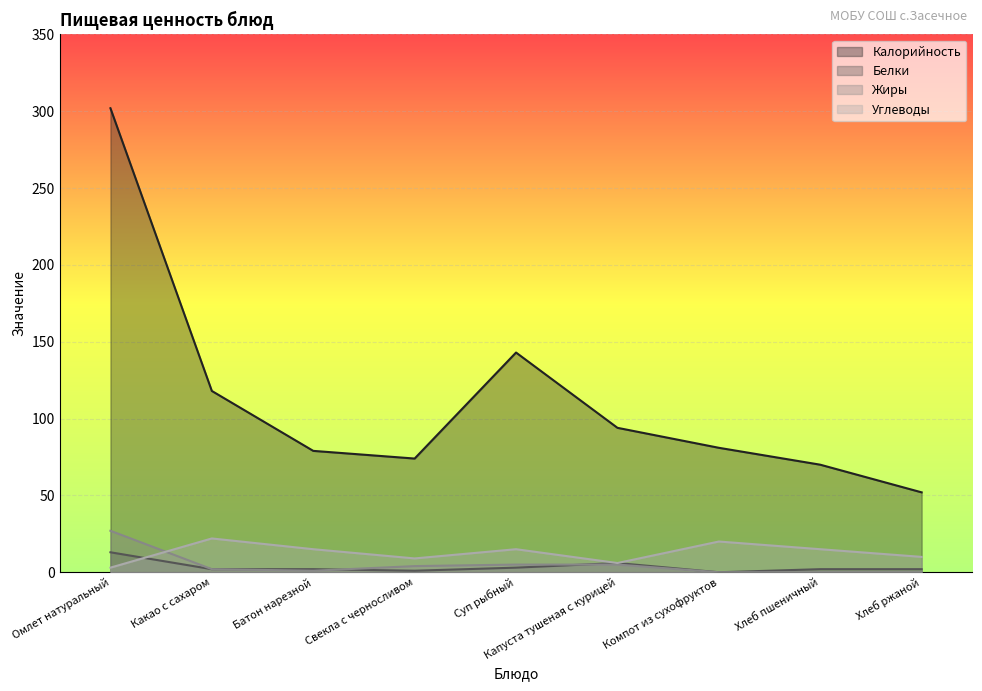

At how many categories does at least one series exceed 80?

5